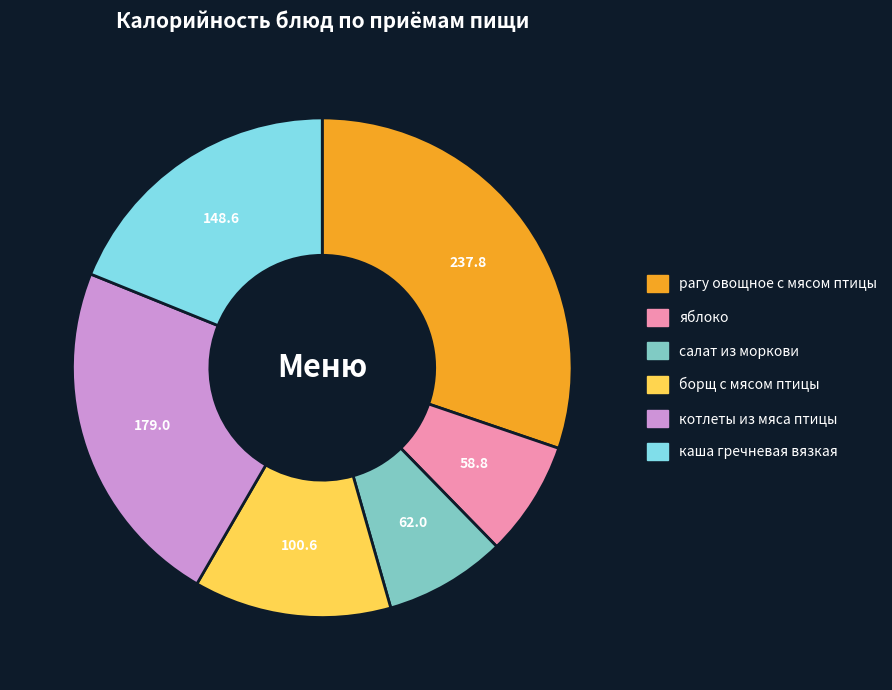

How many slices are in this pie chart?

6